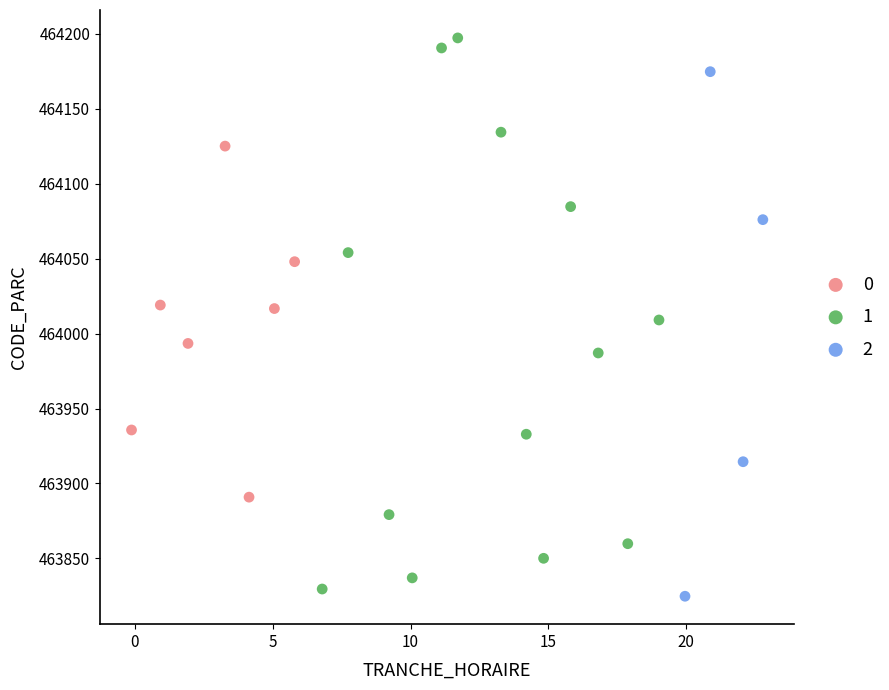

Which series has the widest spread of Y values?

1